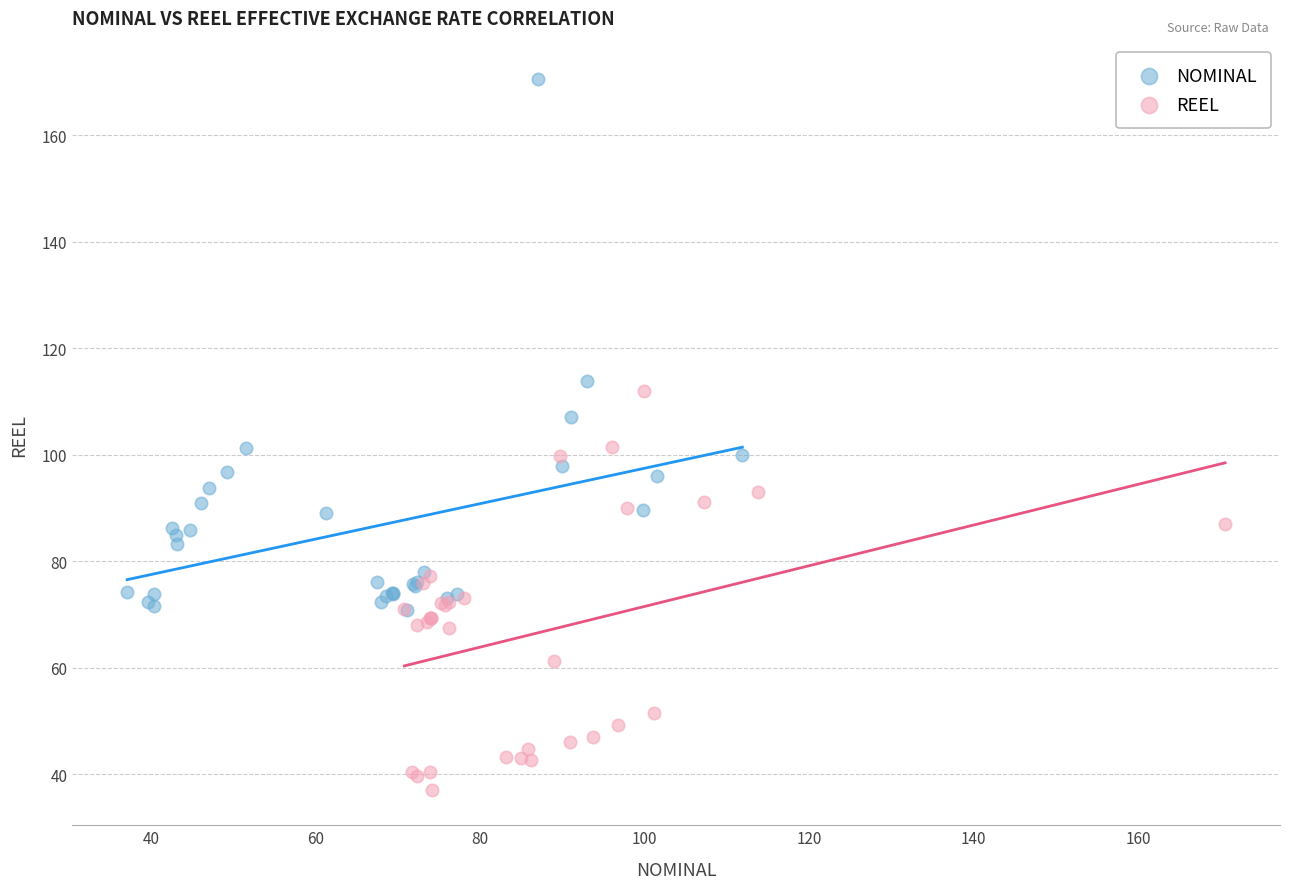

Which series reaches the minimum Y coordinate?

REEL